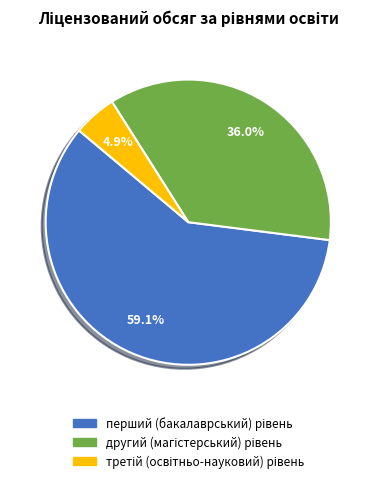

Is there a majority slice in this chart?

Yes